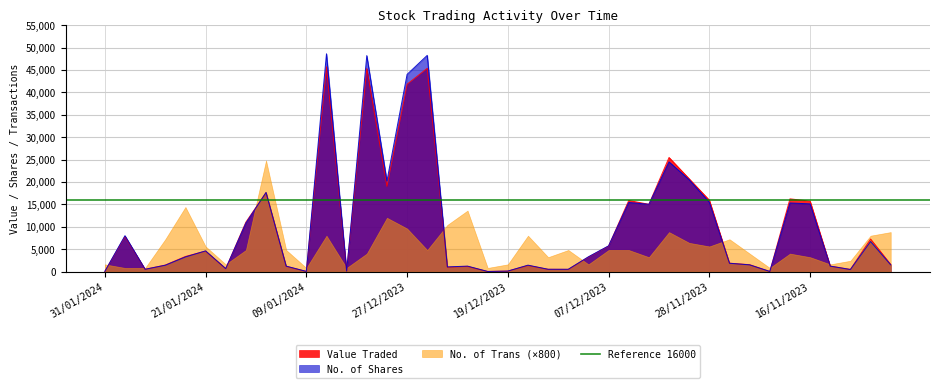

What is the sum of the No. of Shares values at 15/11/2023 and 23/11/2023?

2685